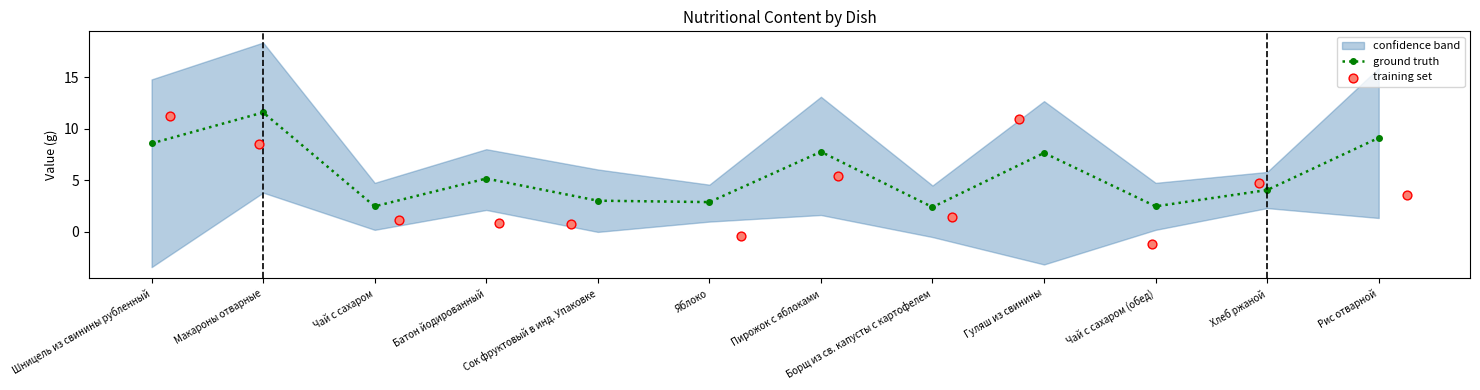

In ground truth, how many points are higher than both neighbors (excluding endpoints)?

4